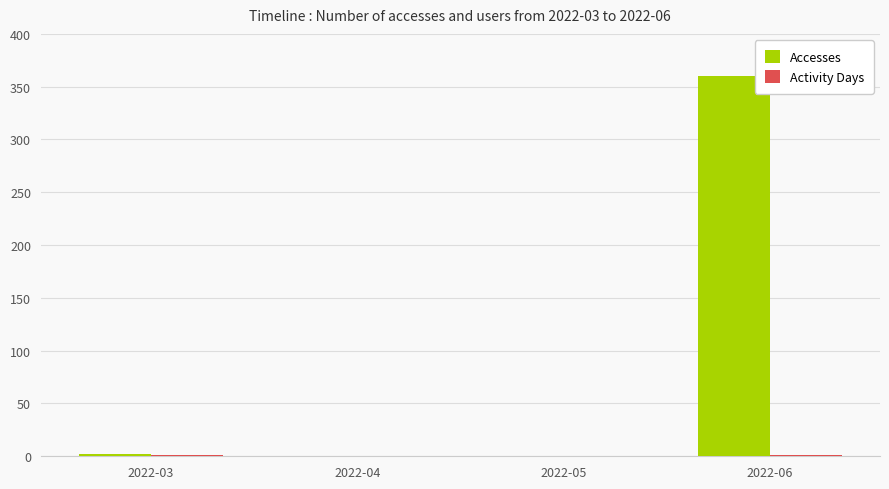

At which category is the sum across all series the highest?

2022-06